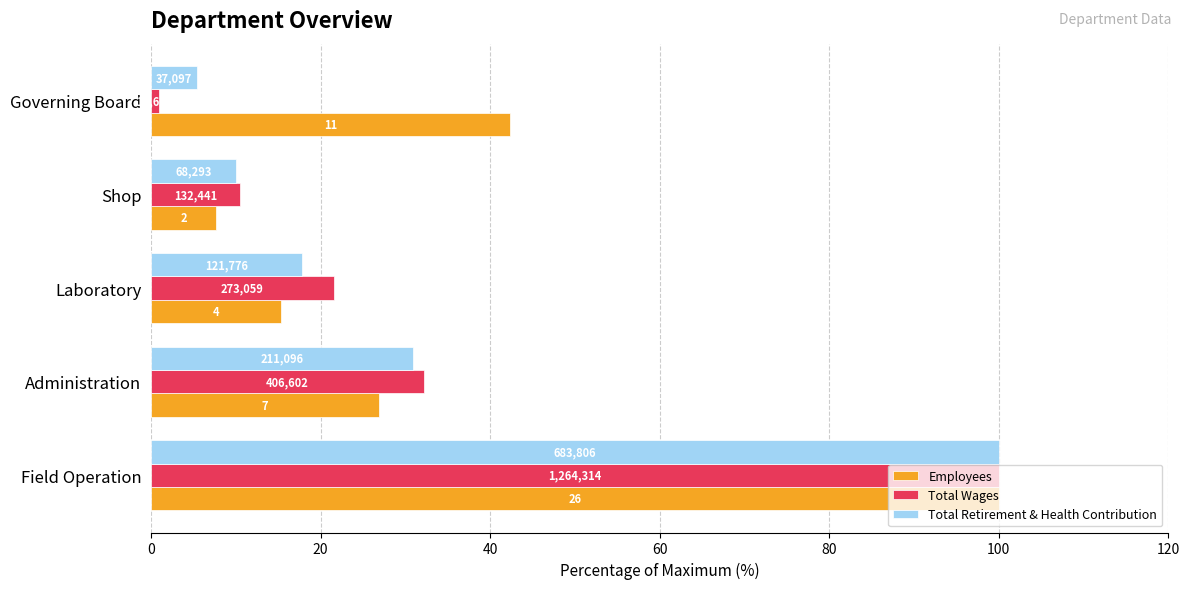

Which series has the largest range (max minus min)?

Total Wages